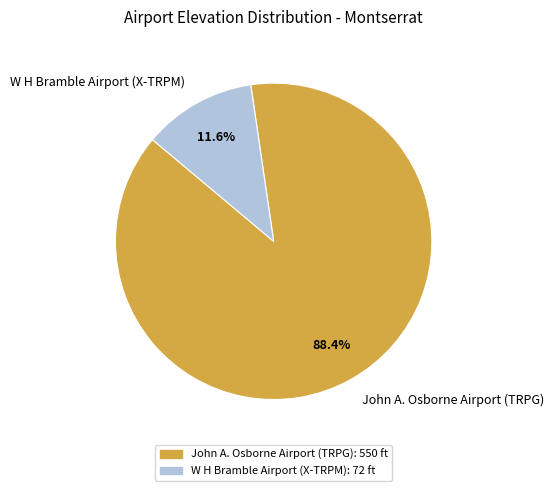

True or false: John A. Osborne Airport (TRPG) accounts for 99% of the total.

False